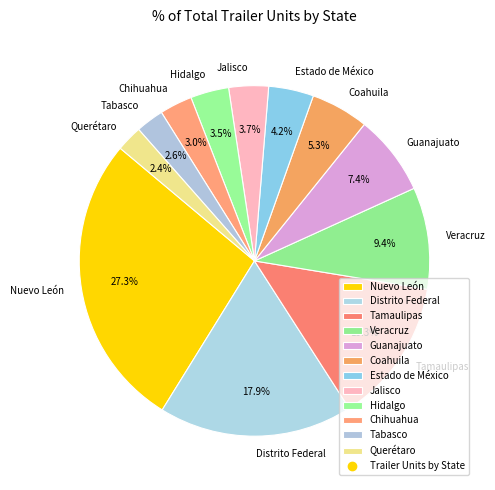

Approximately how many times larger is the value at Nuevo León compared to Distrito Federal?

1.5